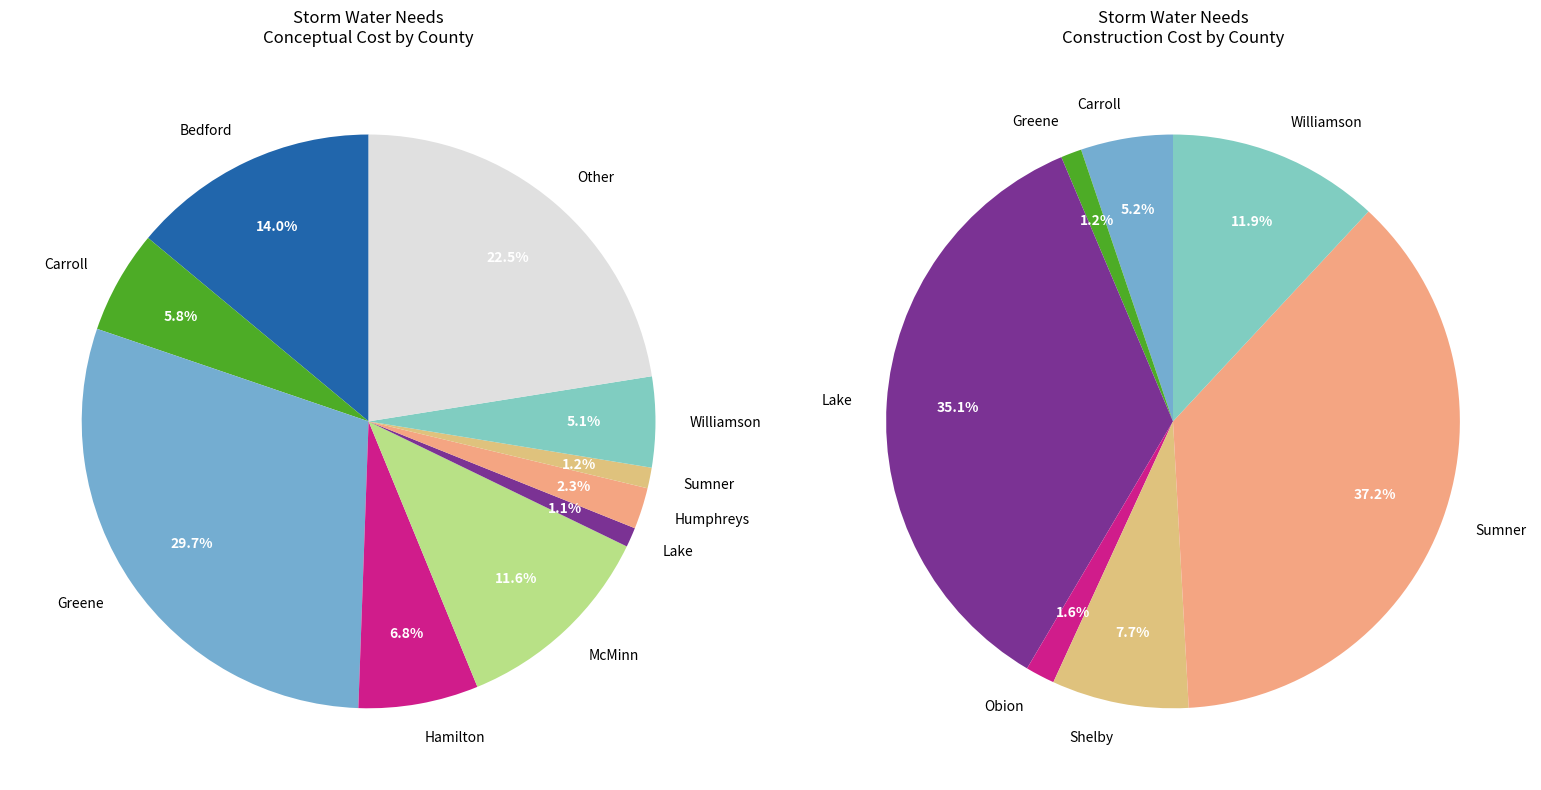

To the nearest percent, what is the combined percentage of Rutherford and Bedford?

16%